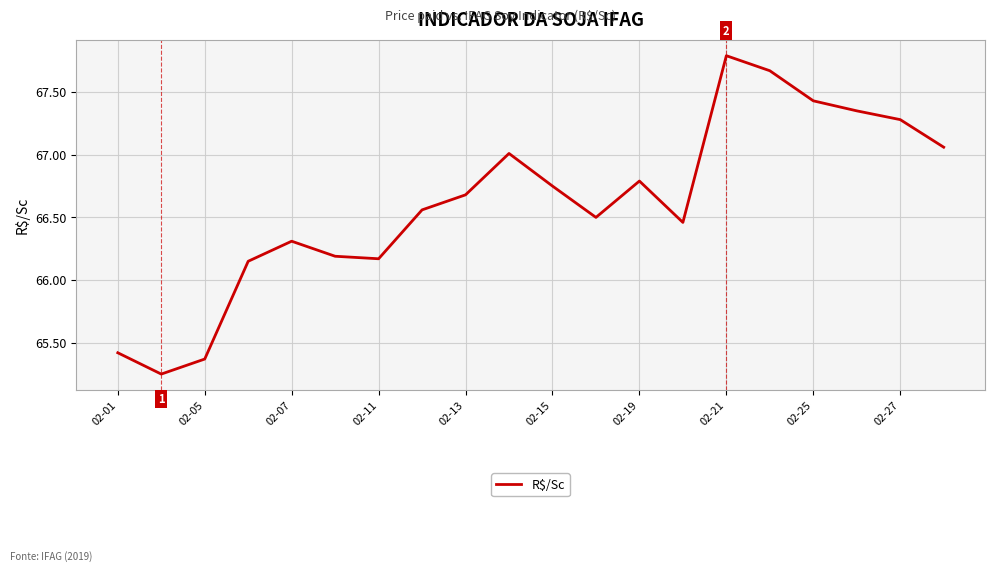

What is the difference between the maximum and minimum values?

2.5